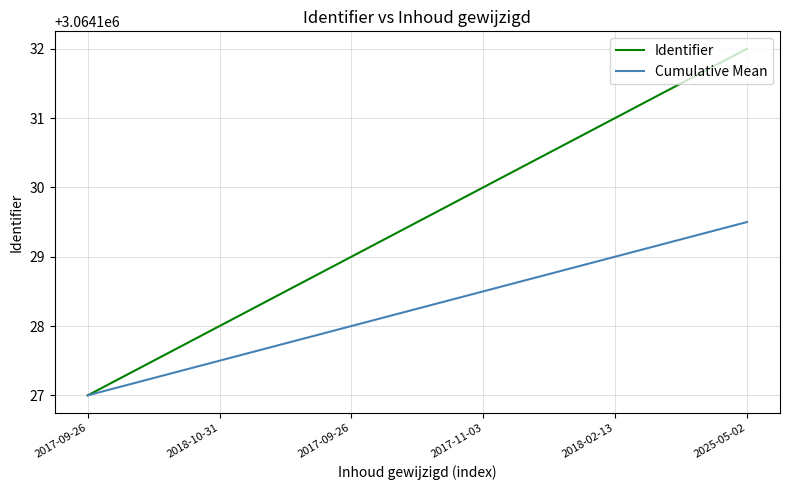

How many series are shown in this chart?

2